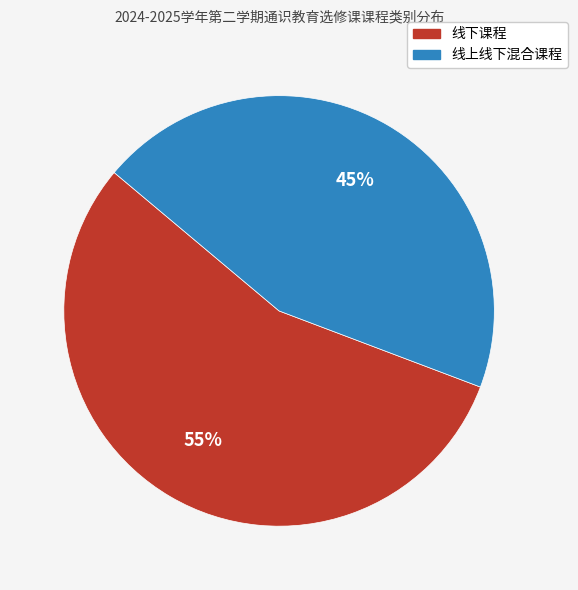

To the nearest percent, what is the average slice percentage?

50%